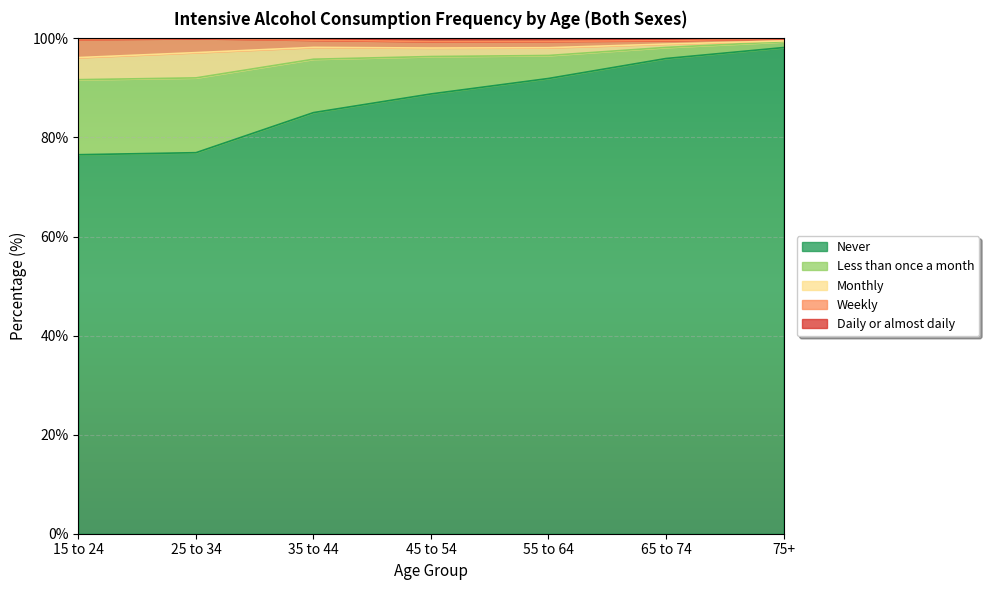

True or false: Monthly and Daily or almost daily cross at least once.

False